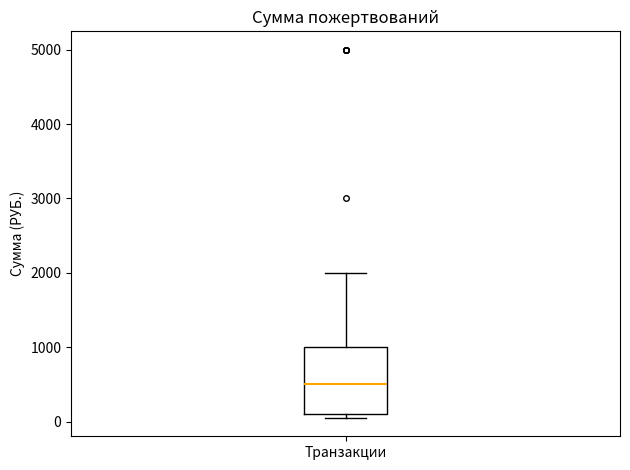

Read this box plot against the y-axis: the position of the median line, the range covered by the box, and the ends of both whiskers. The values are not printed on the chart, so give them approximately, as read against the axis.

median 500, box 100 to 1000, whiskers 100 (just below the box's lower edge) to 2000